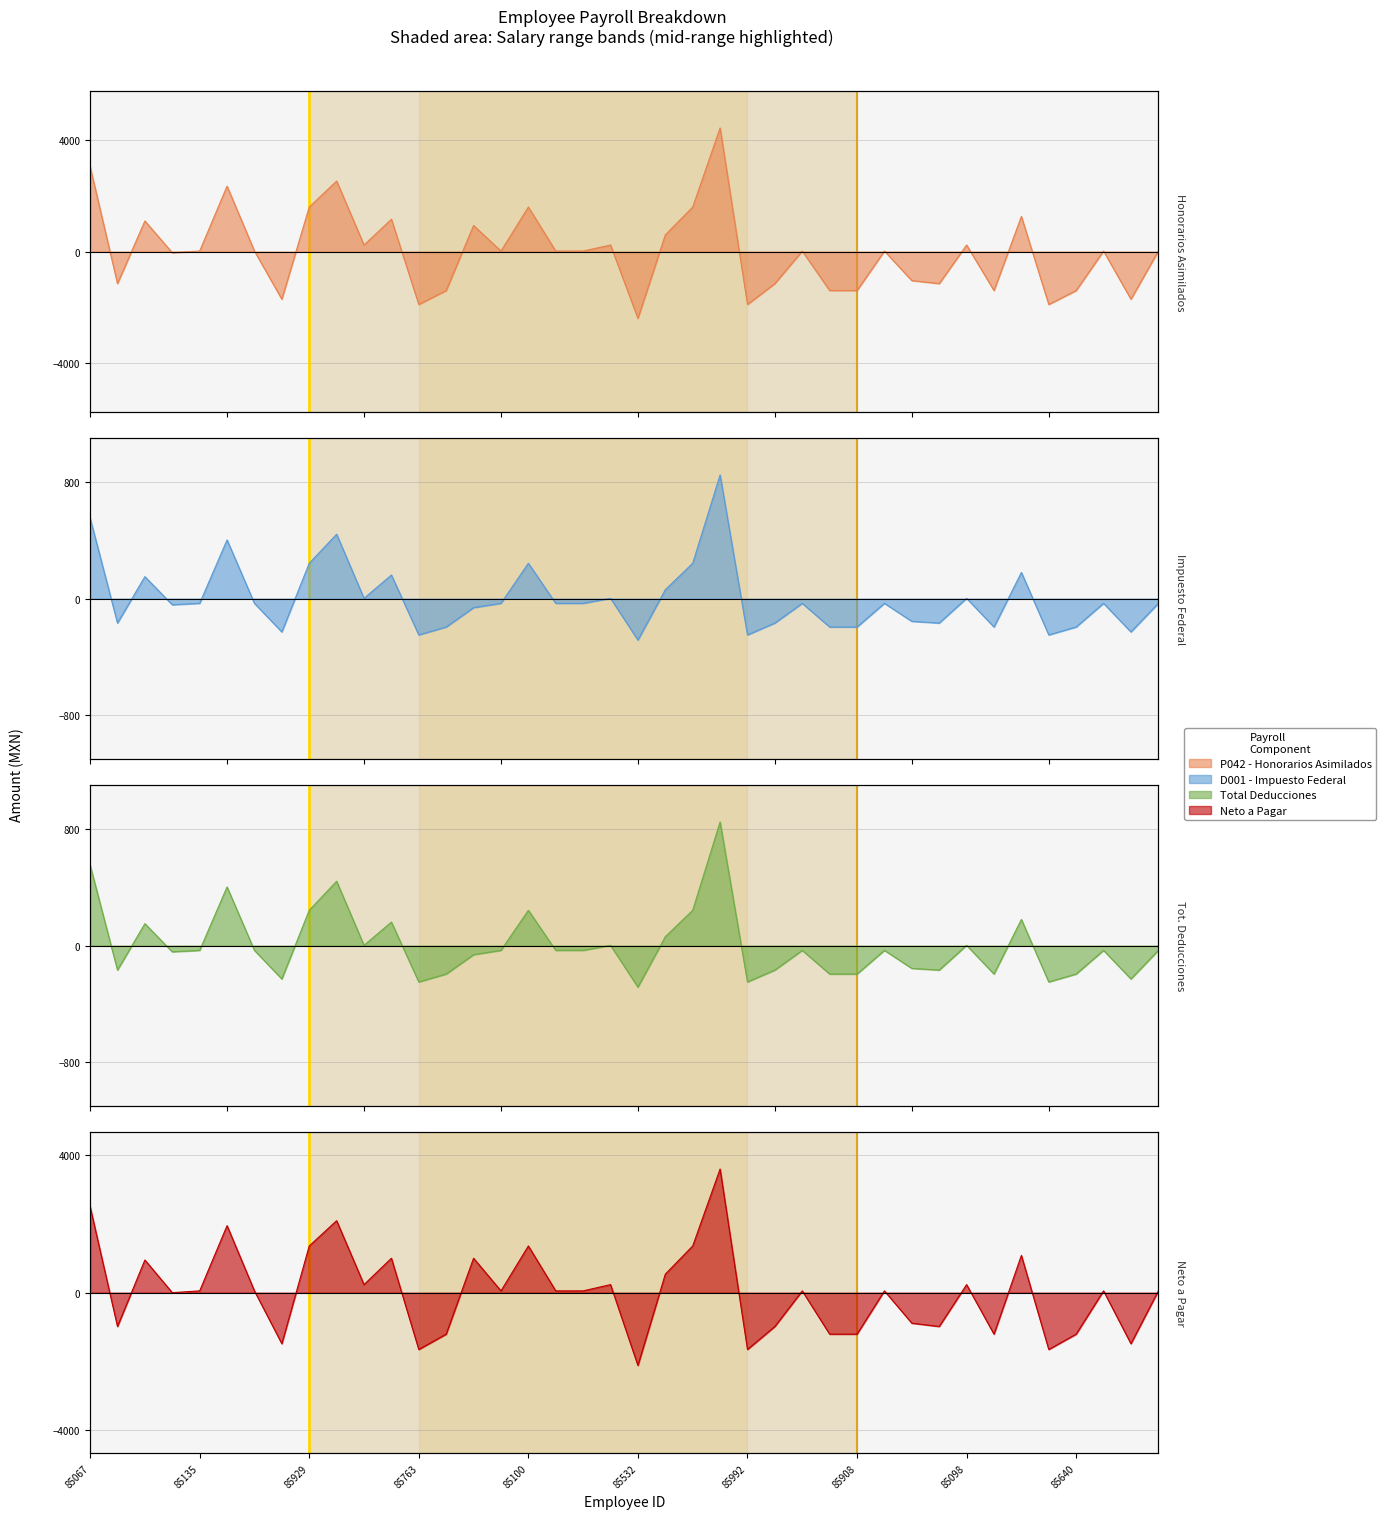

What is the minimum value for Total Deducciones?

-285.3